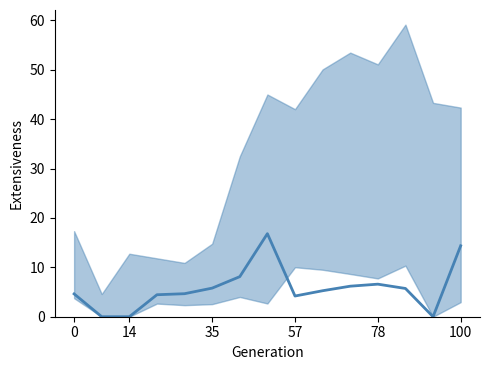

What is the average value?

5.8